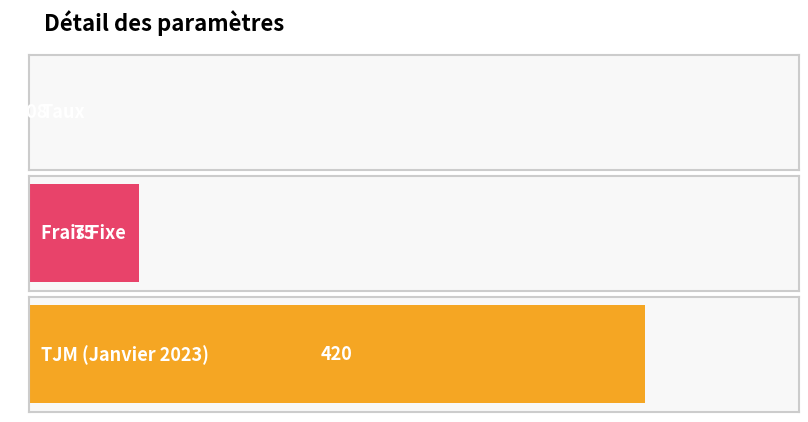

What is the value of the 3rd bar from the left?

420.0